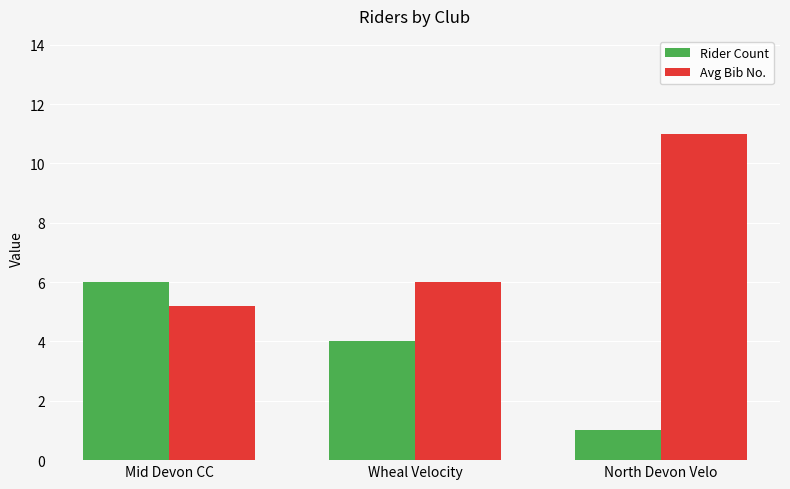

What is the difference between the maximum and minimum values in the Rider Count series?

5.0